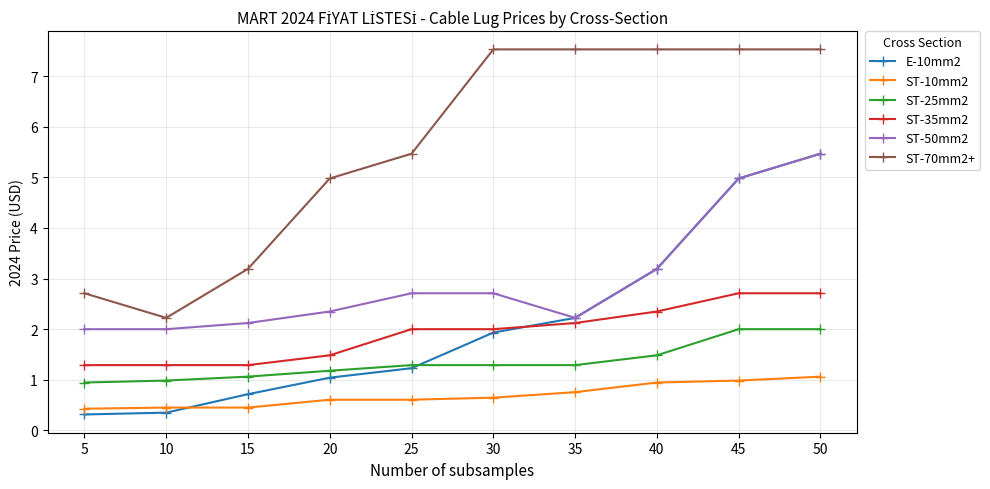

Is this an area chart (filled region under the line)?

No